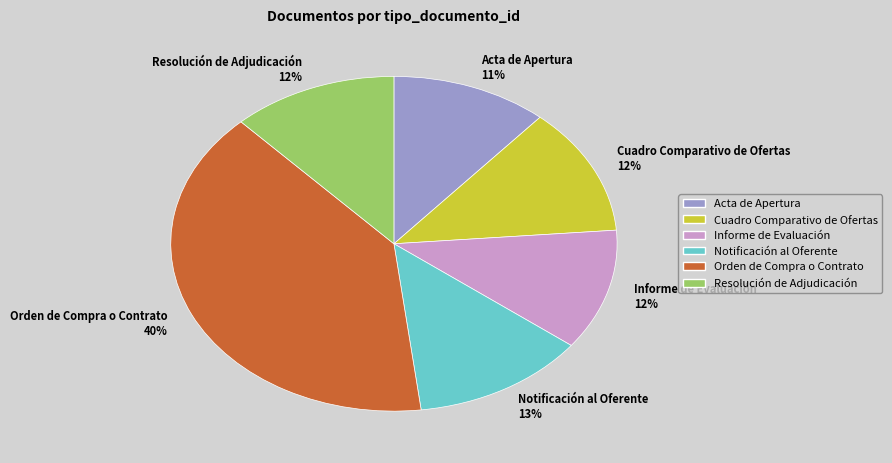

Is there a majority slice in this chart?

No